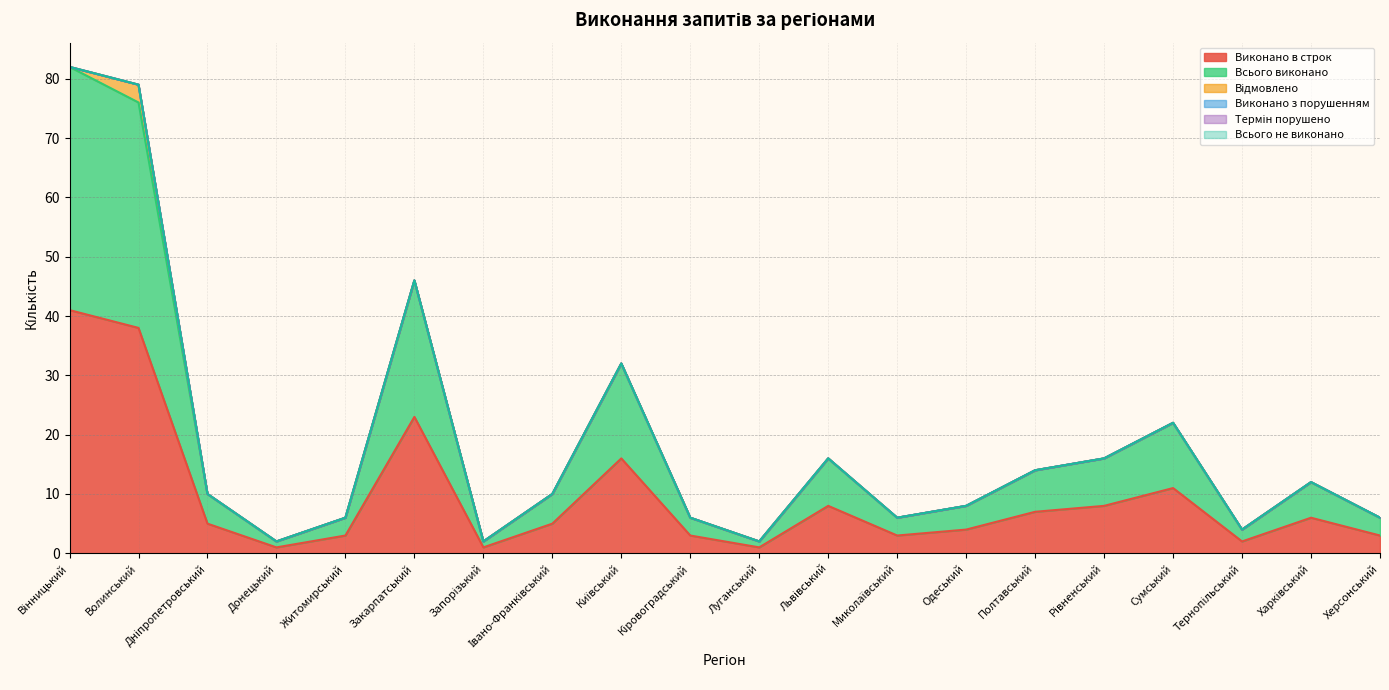

What is the total value across all series at Дніпропетровський?

10